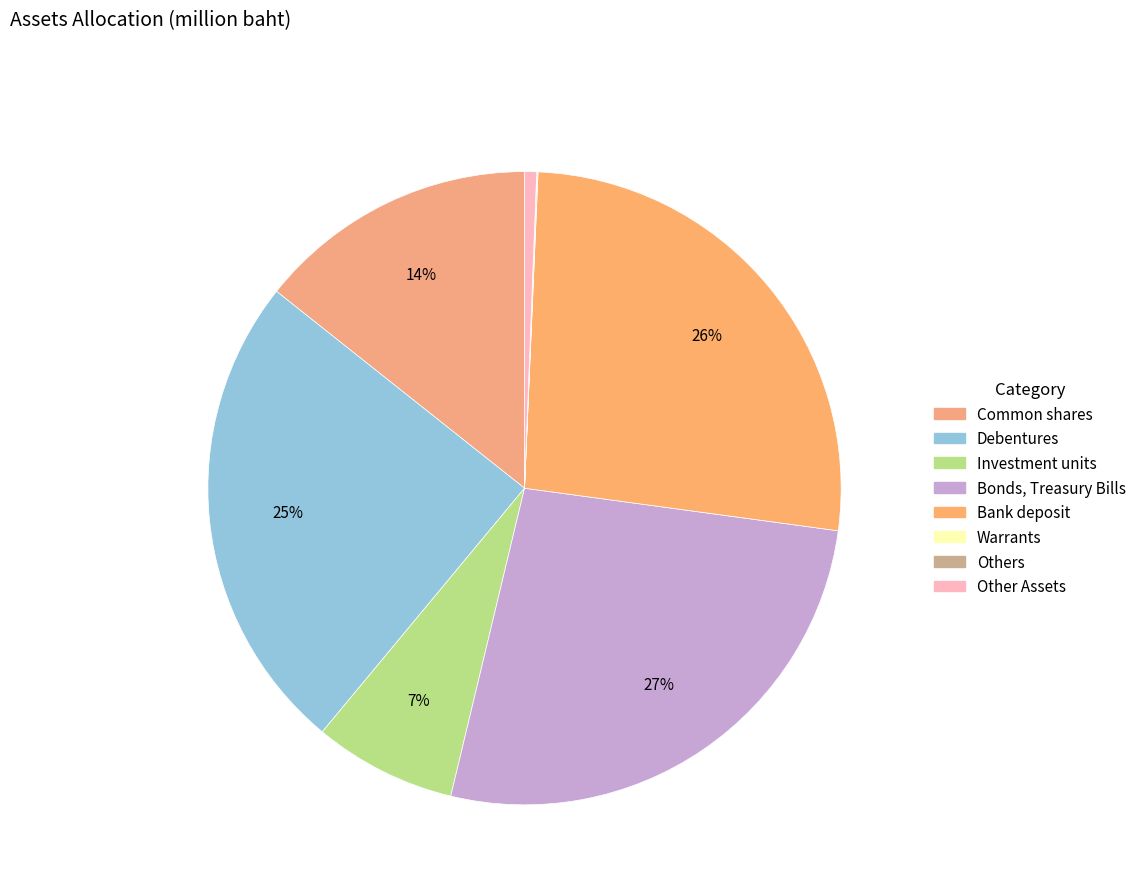

How many slices are in this pie chart?

8